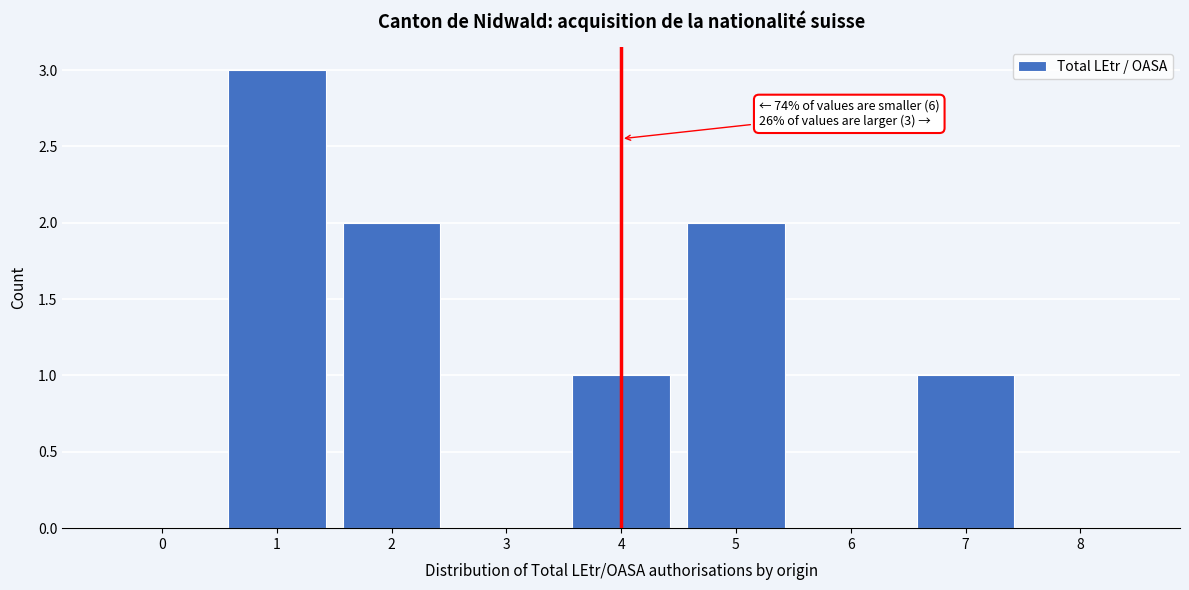

Reading left to right, extract all data points from this chart.

0=0	1=3	2=2	3=0	4=1	5=2	6=0	7=1	8=0